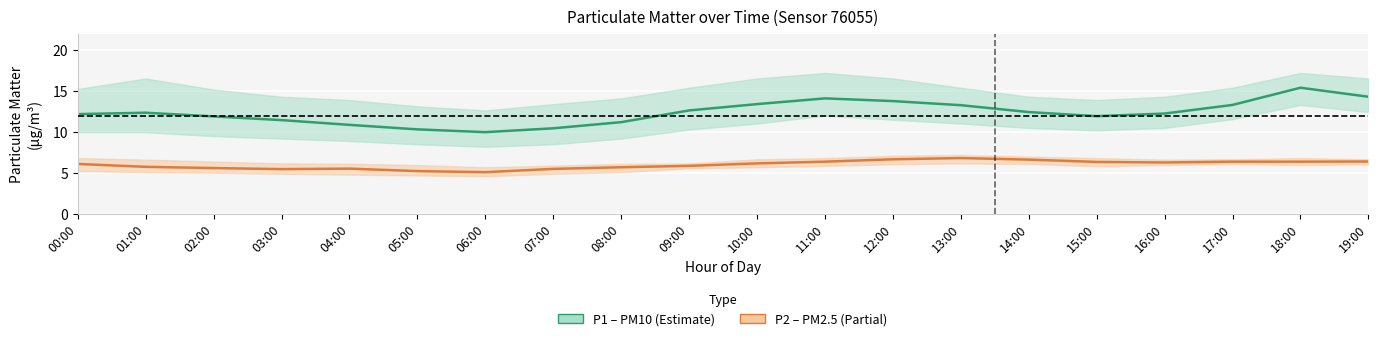

Where does the P2 mean series first go above 6?

00:00